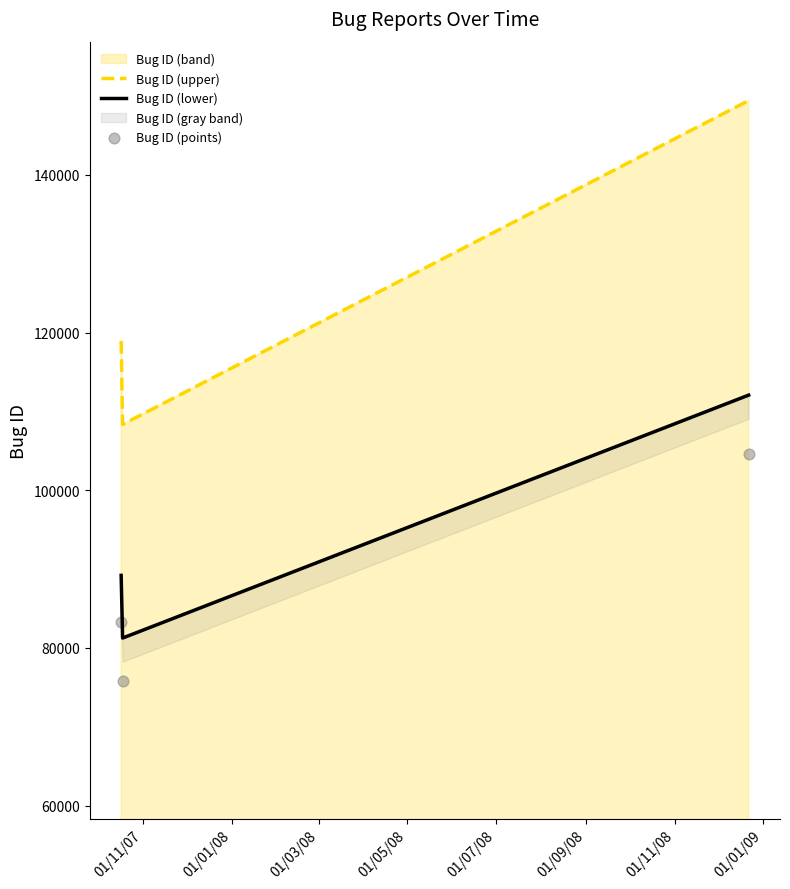

Which series has the largest Y range (max minus min)?

Bug ID (upper)